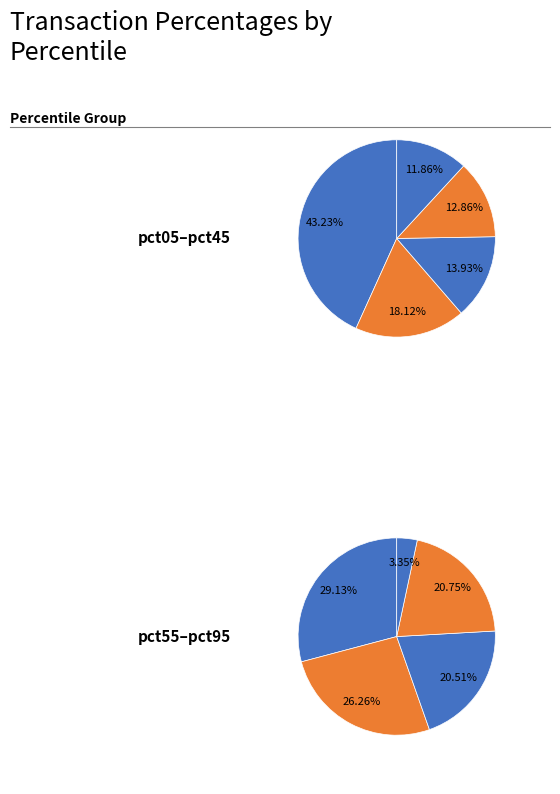

Count the number of slices in the pie.

10